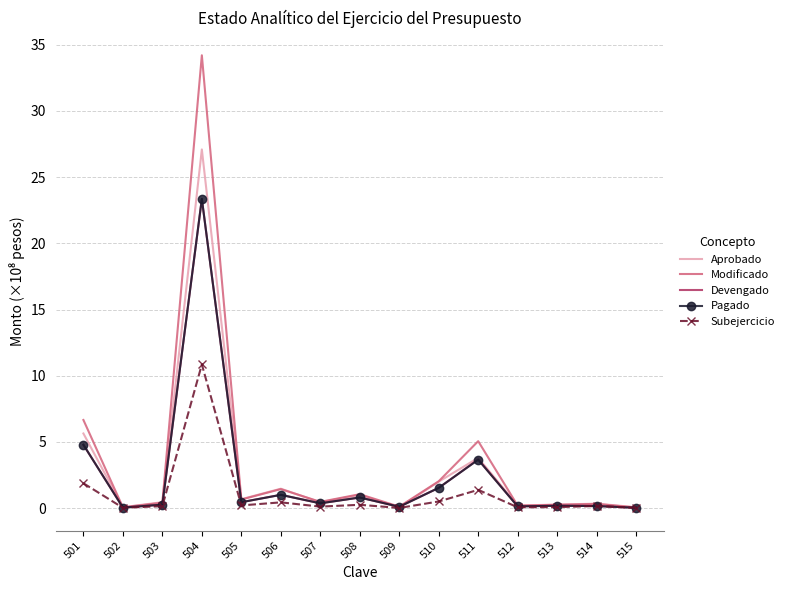

At which label is Modificado closest to 17?

501